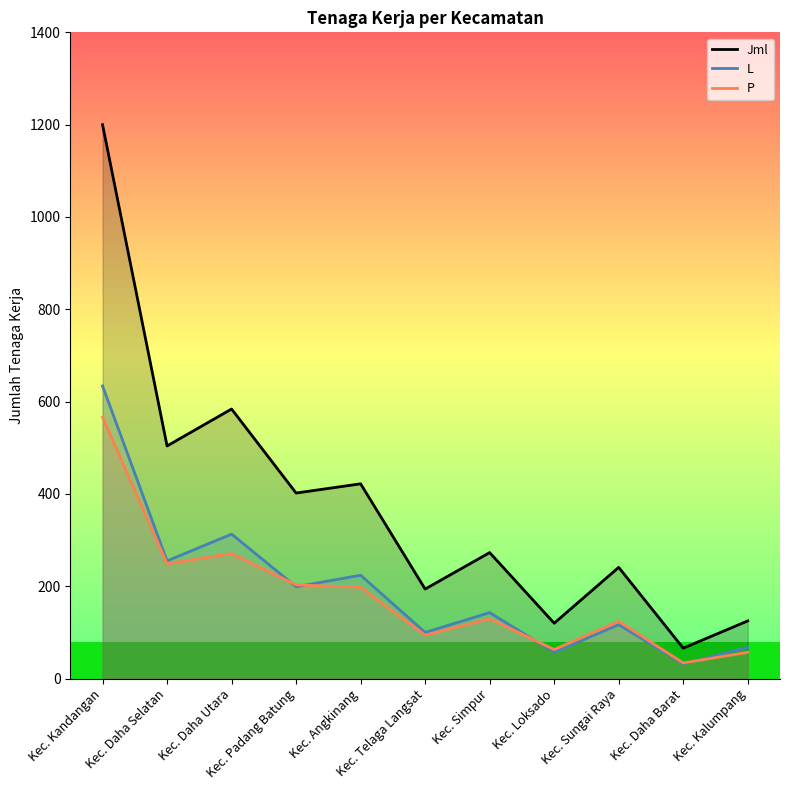

Reading left to right, extract all data points from this chart.

Jml: Kec. Kandangan=1200	Kec. Daha Selatan=504	Kec. Daha Utara=584	Kec. Padang Batung=402	Kec. Angkinang=422	Kec. Telaga Langsat=194	Kec. Simpur=273	Kec. Loksado=120	Kec. Sungai Raya=241	Kec. Daha Barat=66	Kec. Kalumpang=125
L: Kec. Kandangan=634	Kec. Daha Selatan=255	Kec. Daha Utara=313	Kec. Padang Batung=199	Kec. Angkinang=224	Kec. Telaga Langsat=100	Kec. Simpur=143	Kec. Loksado=57	Kec. Sungai Raya=117	Kec. Daha Barat=32	Kec. Kalumpang=68
P: Kec. Kandangan=566	Kec. Daha Selatan=249	Kec. Daha Utara=271	Kec. Padang Batung=203	Kec. Angkinang=198	Kec. Telaga Langsat=94	Kec. Simpur=130	Kec. Loksado=63	Kec. Sungai Raya=124	Kec. Daha Barat=34	Kec. Kalumpang=57